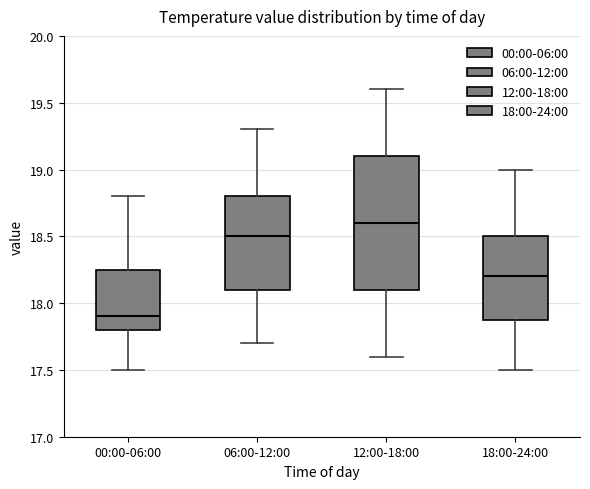

Comparing the boxes themselves (not the whiskers), which one is the tallest?

12:00-18:00